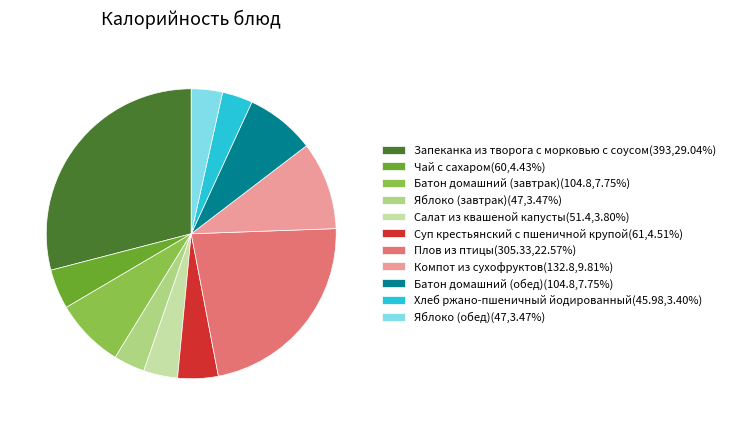

Is there a majority slice in this chart?

No